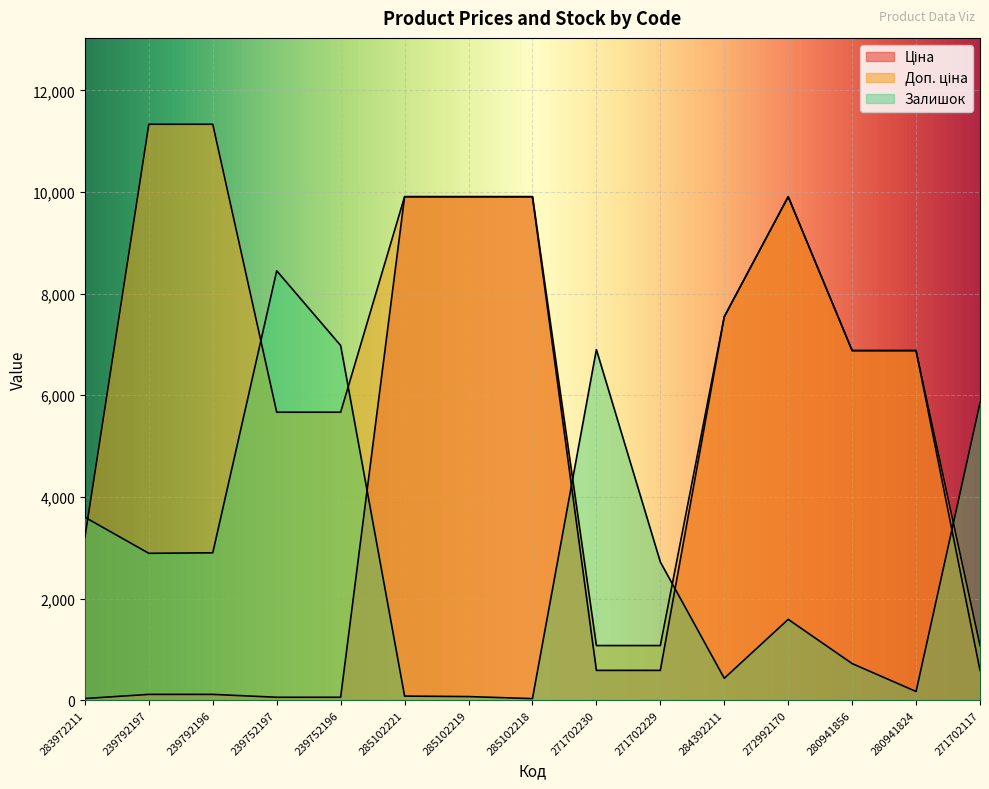

Reading right to left, what are all the values shown in this chart?

Ціна: 586.0	6879.5	6879.5	9908.5	7545.9	586.0	586.0	9908.5	9908.5	9908.5	56.7	56.7	113.3	113.3	32.0
Доп. ціна: 1074.5	6879.5	6879.5	9908.5	7545.9	1074.5	1074.5	9908.5	9908.5	9908.5	5667.0	5667.0	11334.0	11334.0	3205.0
Залишок: 5850.0	170.0	720.0	1590.0	430.0	2720.0	6900.0	30.0	70.0	80.0	6980.0	8450.0	2900.0	2890.0	3600.0